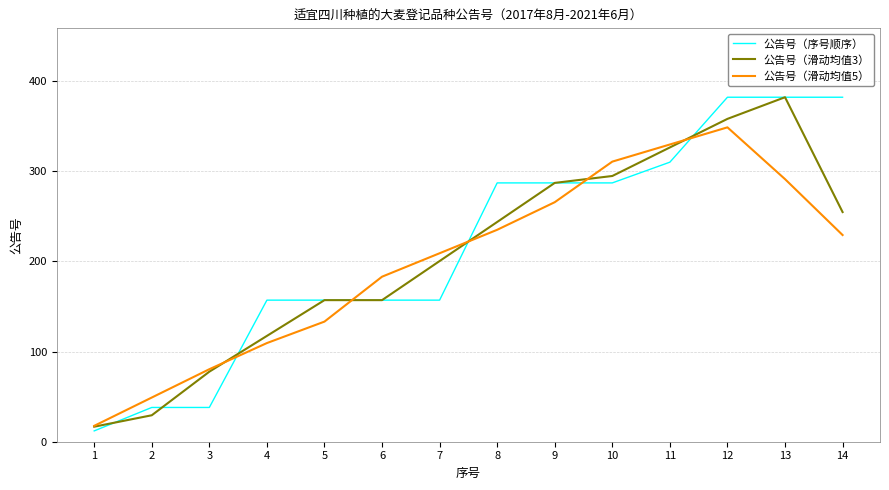

Is it true that 公告号（滑动均值5） equals 80.4 at 3?

True